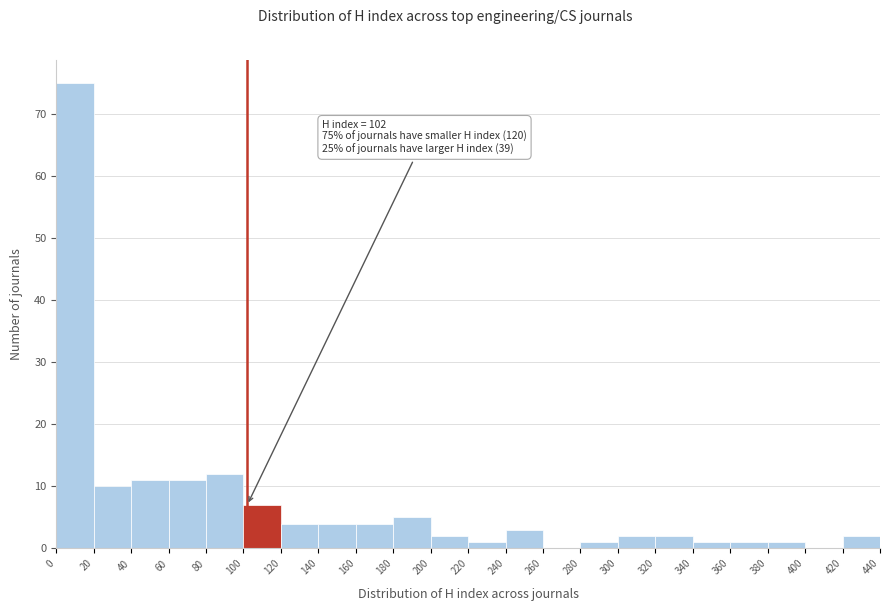

Over which range of the x-axis is the bar tallest?

0 to 20